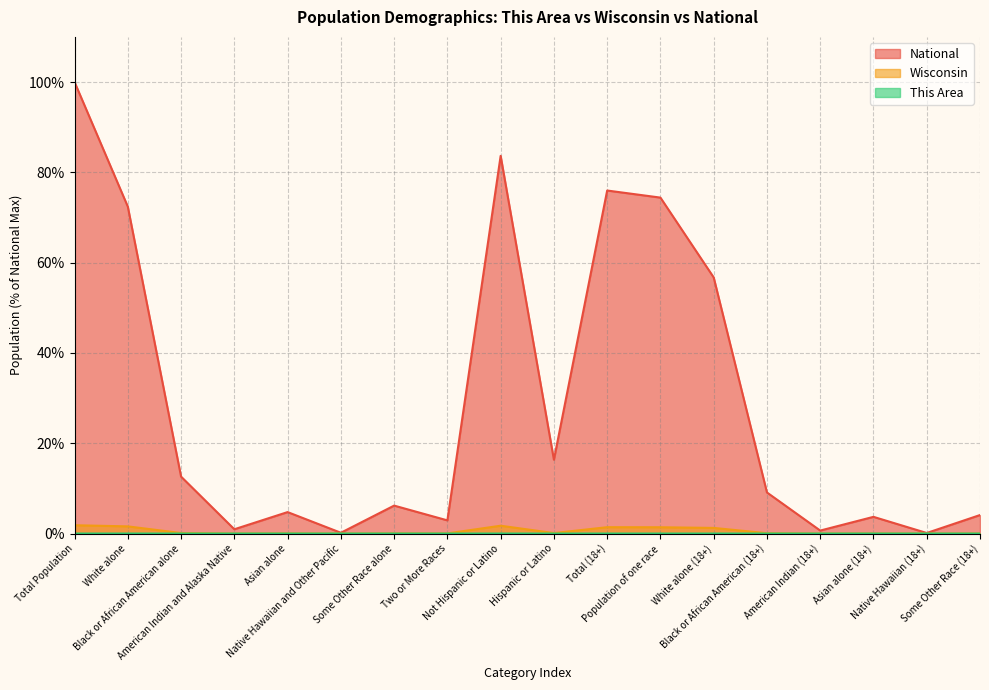

The Wisconsin series shows 0.0 at Native Hawaiian and Other Pacific. True or false?

True